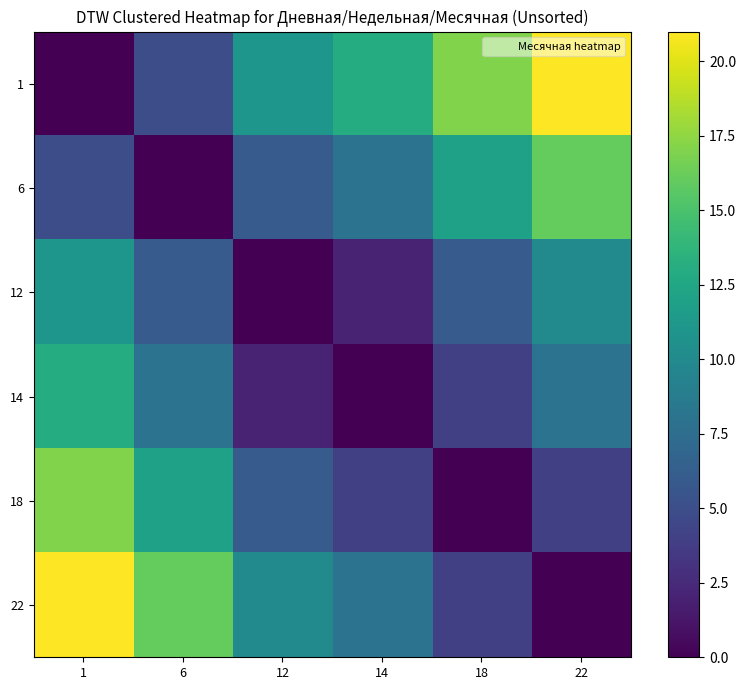

Which has a higher value, 22 or 18?

22